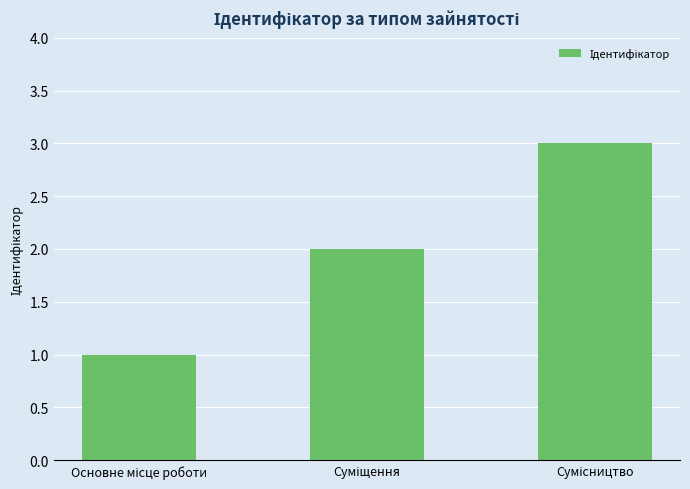

What is the maximum value shown in the chart?

3